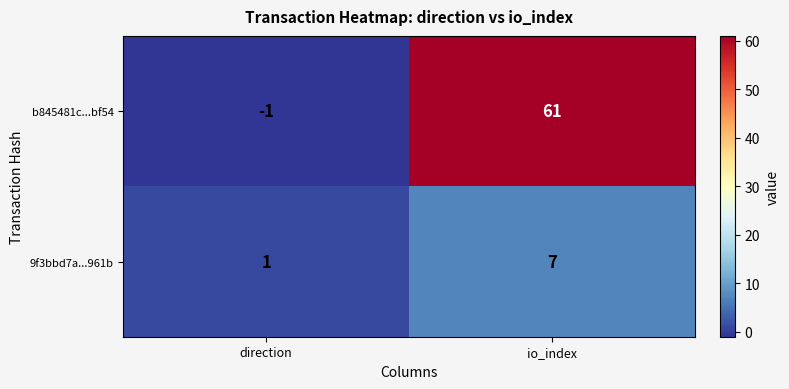

At which label does b845481c...bf54 reach its peak?

io_index